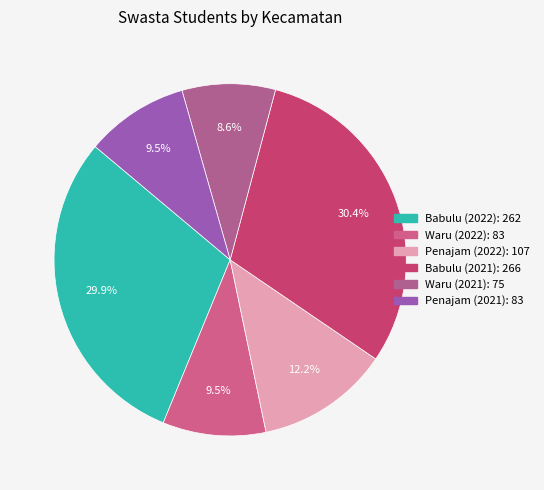

To the nearest percent, what percentage of the pie is Penajam (2022)?

12%